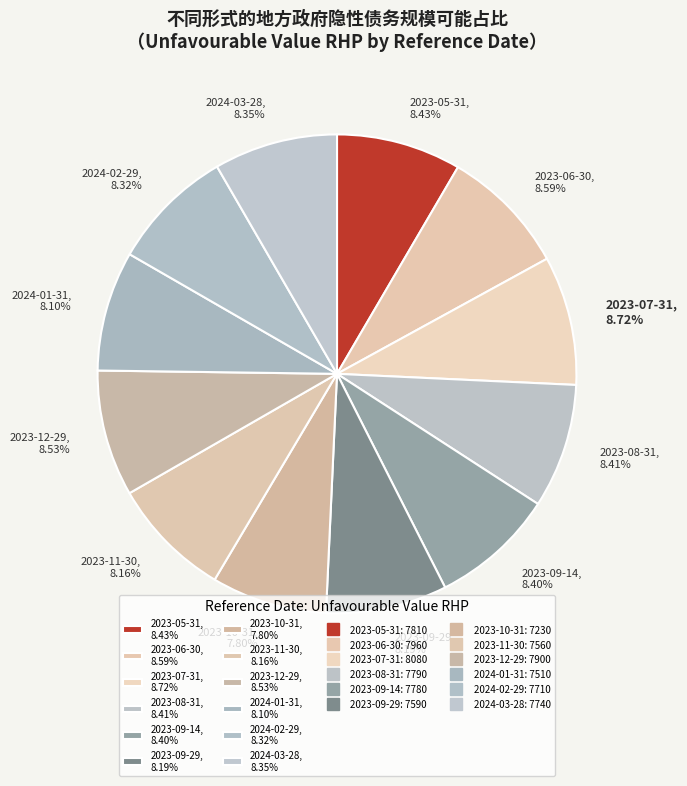

To the nearest percent, what is the combined percentage of 2023-10-31 and 2023-09-14?

16%